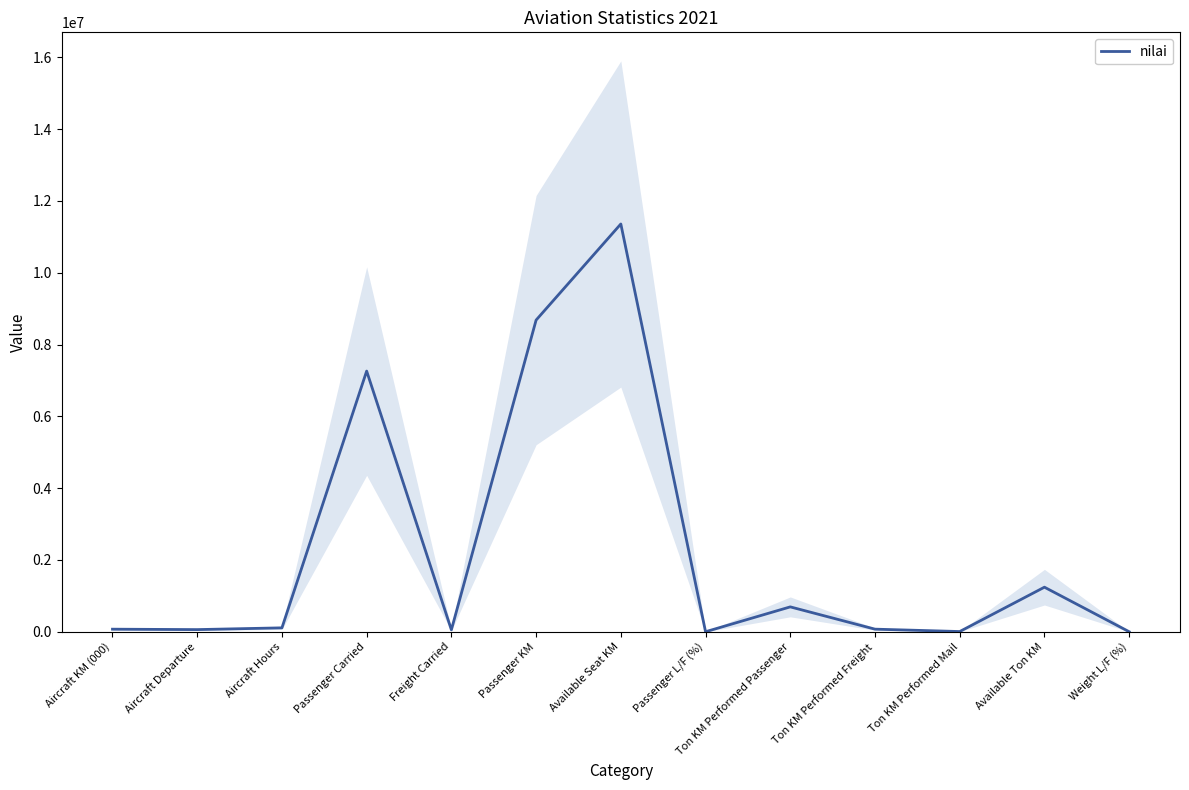

Reading left to right, what are all the values shown in this chart?

71033	59326	108214	7260547	52852	8681207	11358611	76	692402	71786	5389	1240984	62